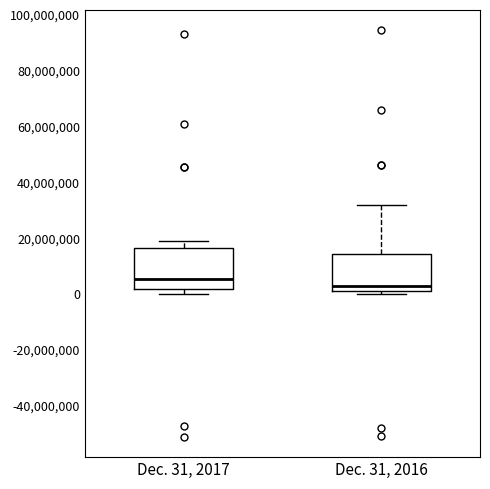

Which box's median line is the lowest?

Dec. 31, 2016